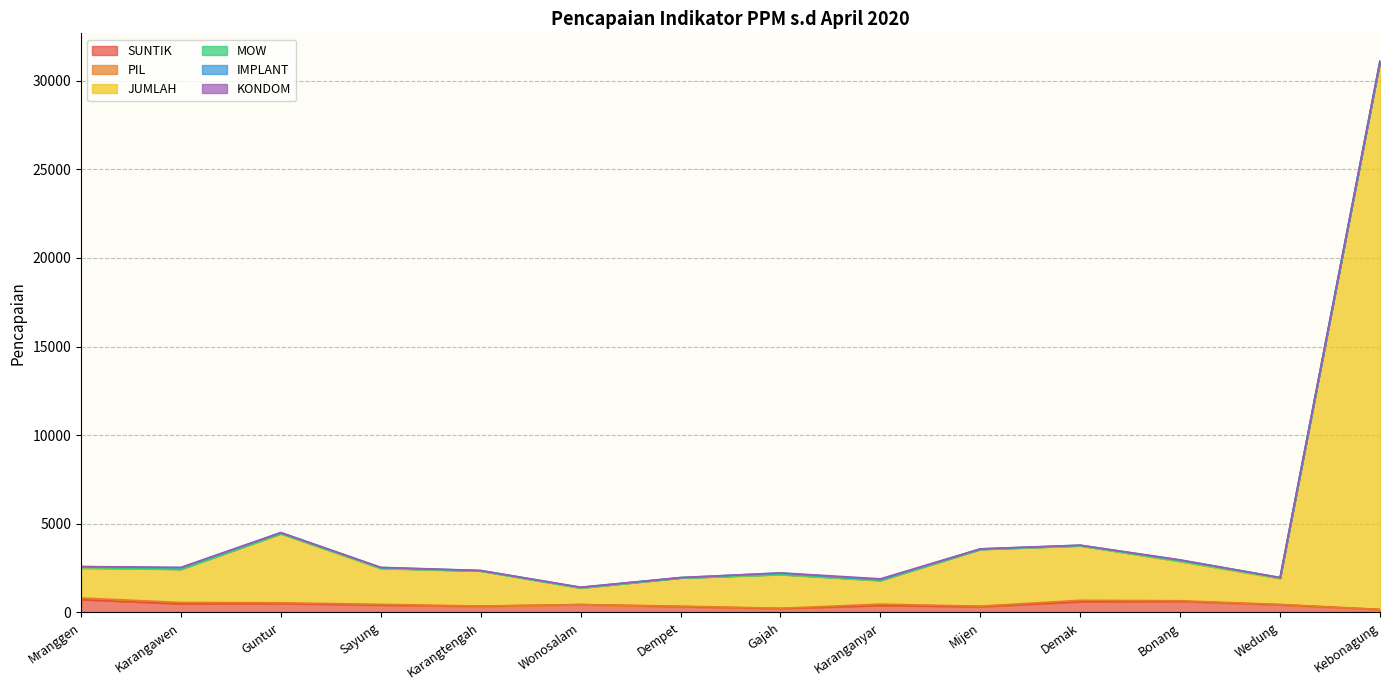

Which series changed the most between Karanganyar and Bonang?

JUMLAH